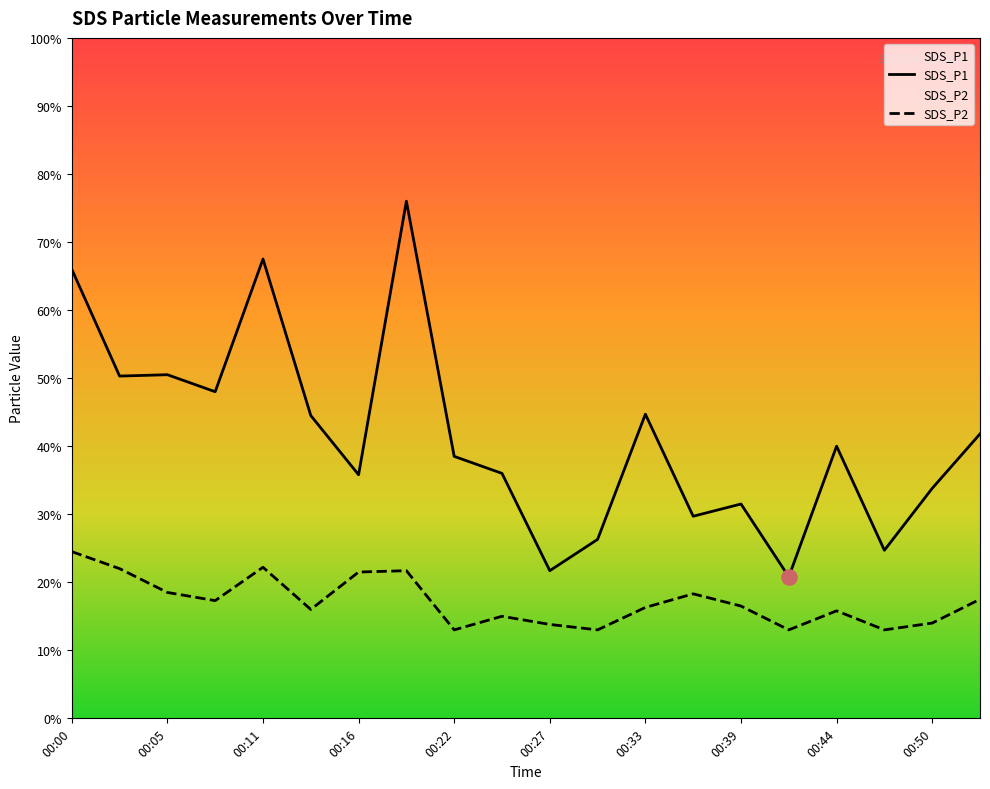

At which category is the sum across all series the highest?

00:19